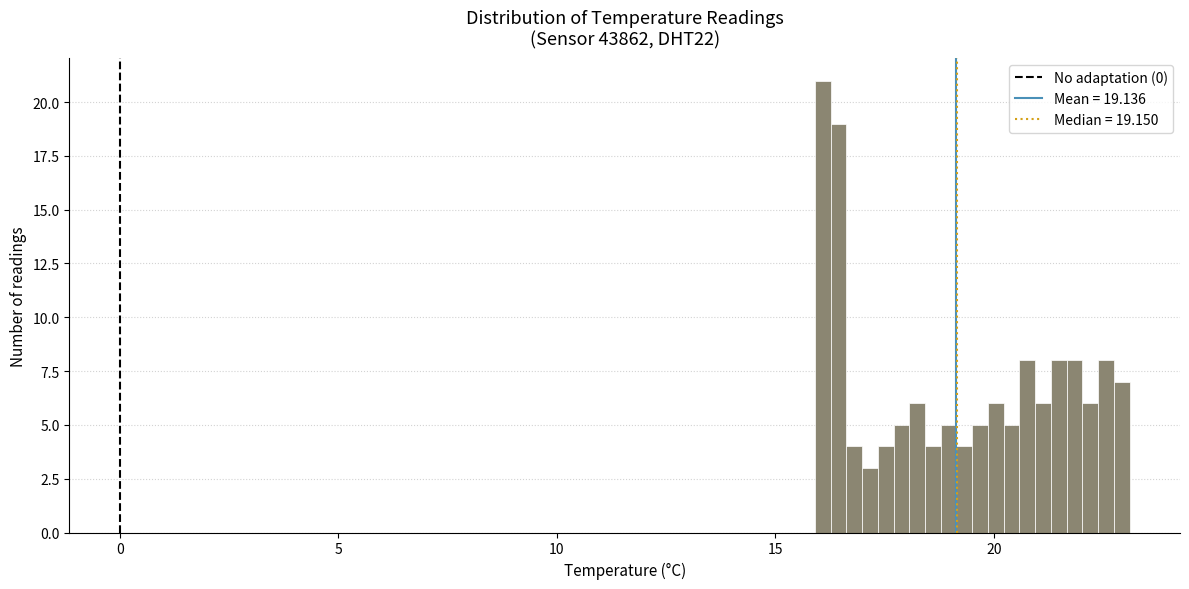

Read against the x-axis, roughly where is the centre of the tallest bar?

16.0